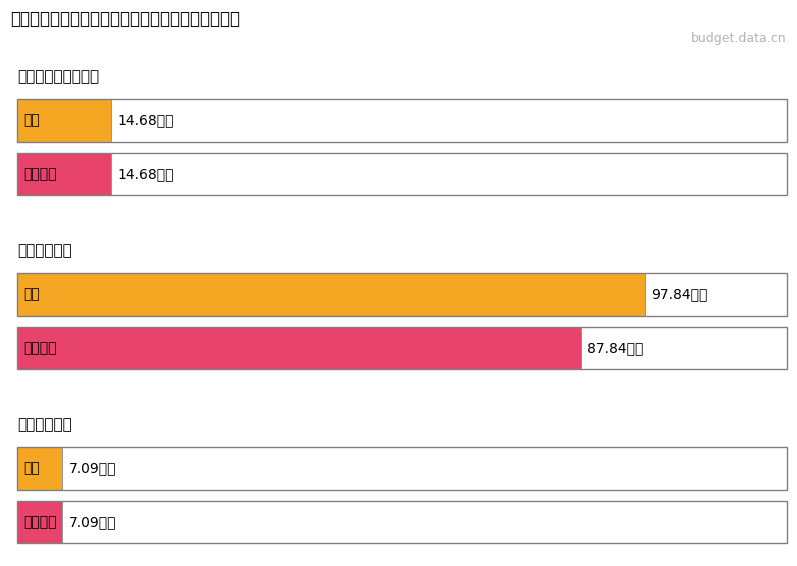

Where does the 基本支出 series first go above 14?

社会保障和就业支出